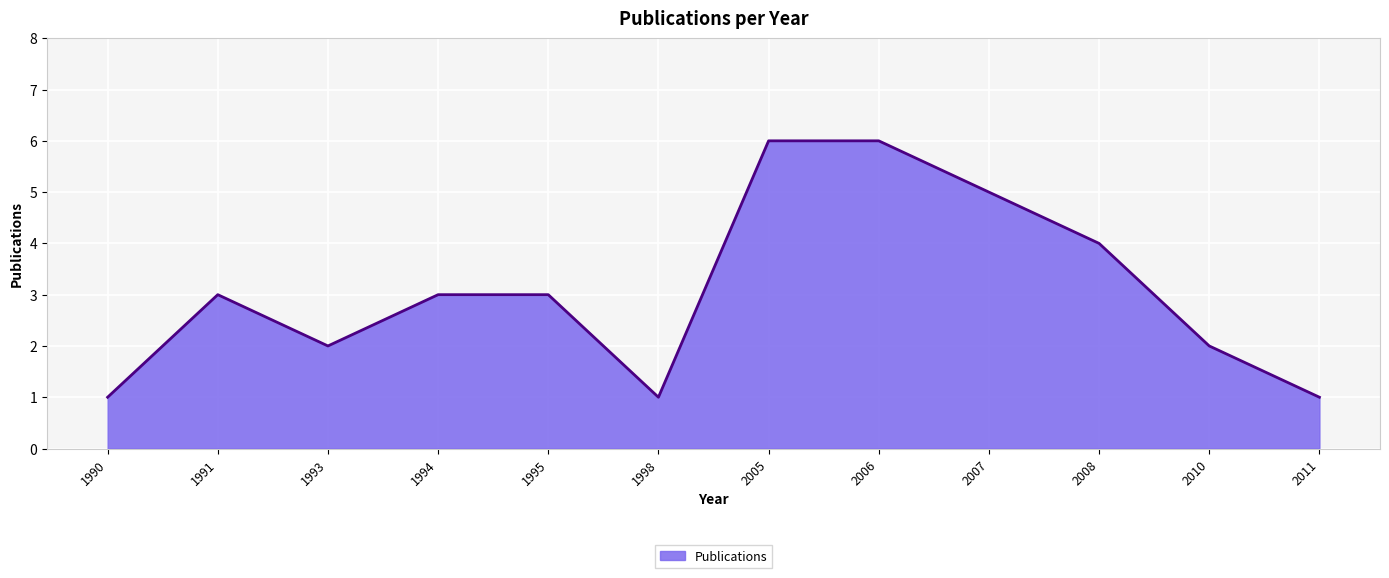

The value at 1995 is 4. True or false?

False